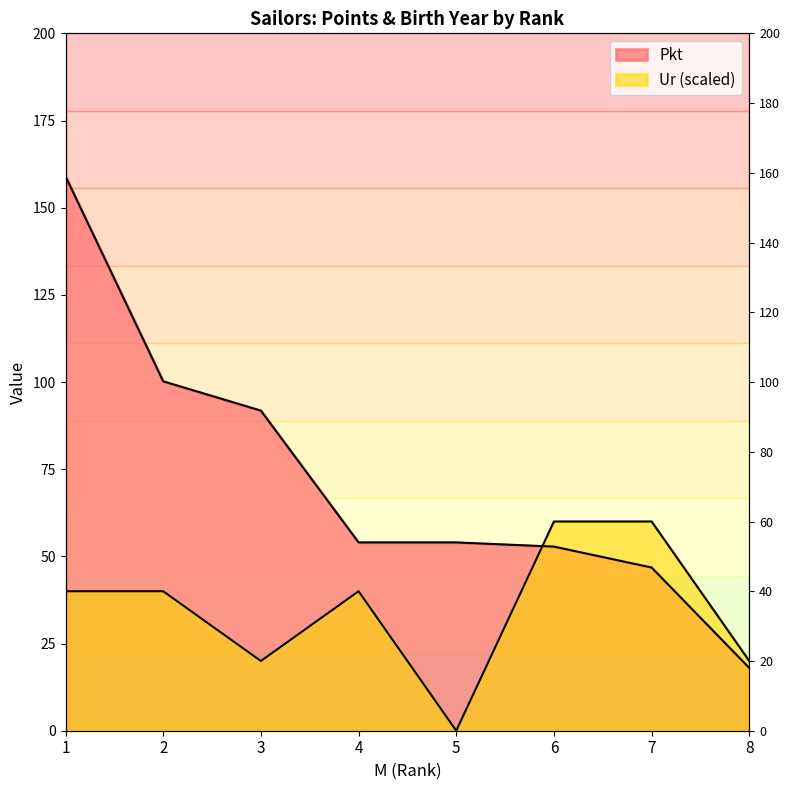

Reading left to right, extract all data points from this chart.

Pkt: 159.0	100.2	91.8	54.0	54.0	52.8	46.8	18.0
Ur: 40.0	40.0	20.0	40.0	0.0	60.0	60.0	20.0